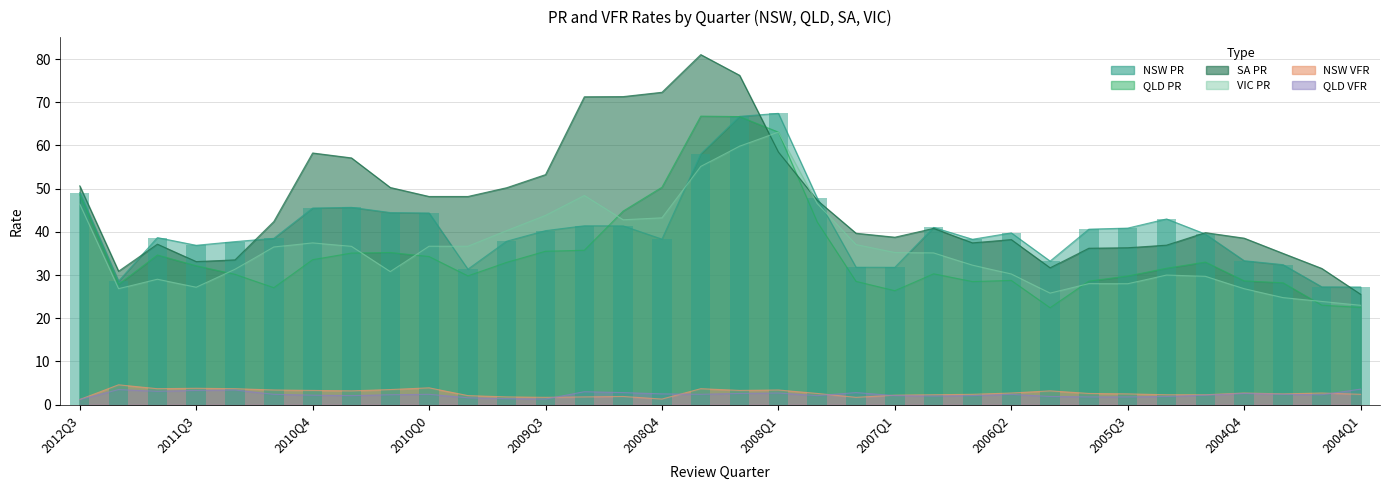

The value of VIC_PR at 2004Q3 is 24.8. True or false?

True